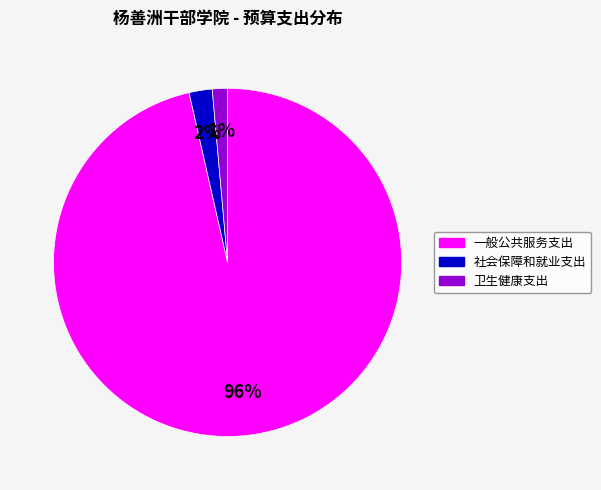

Is it true that 一般公共服务支出 is 96% of the pie?

True